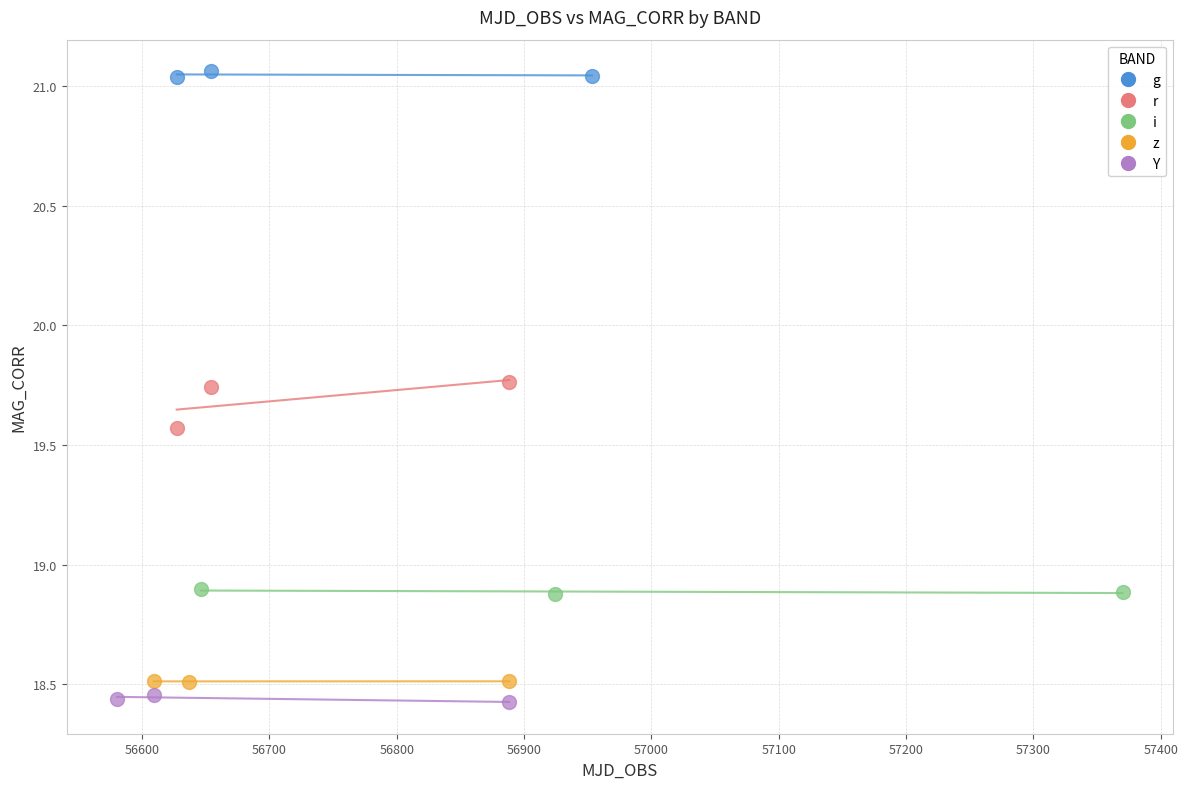

Which series contains the highest Y value?

g